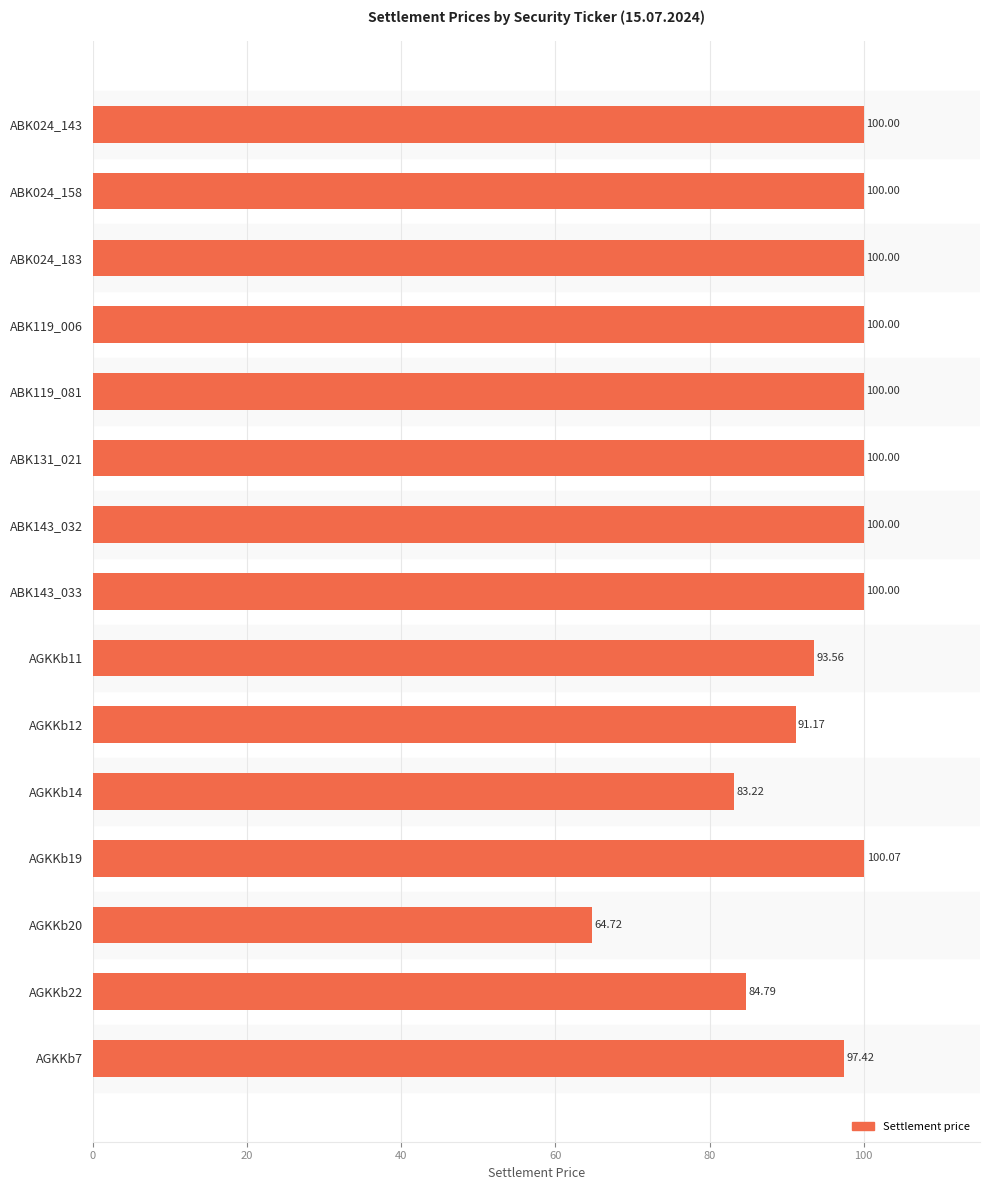

What is the maximum value shown in the chart?

100.1